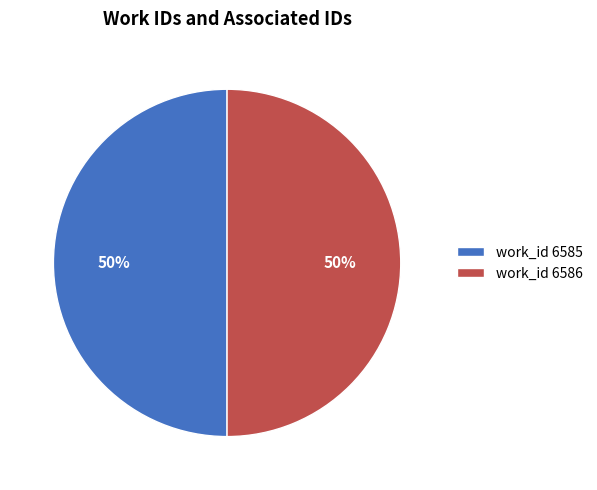

How many segments does this pie chart have?

2